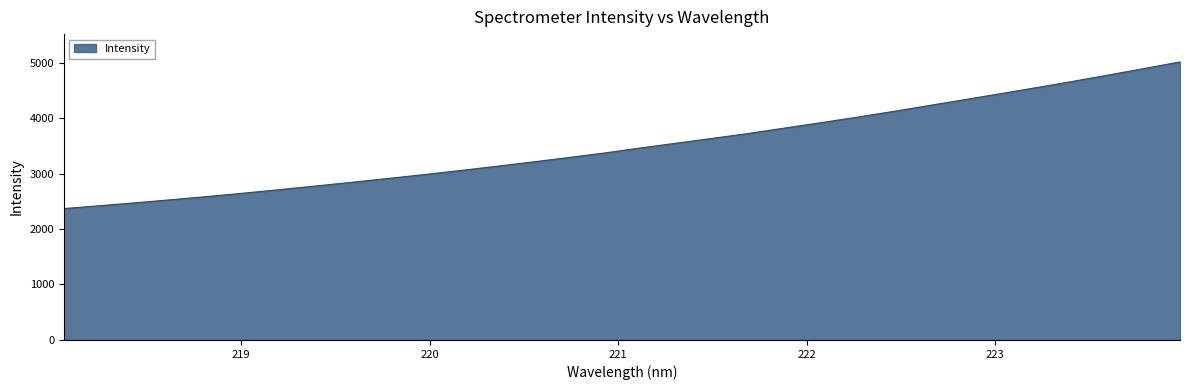

What is the greatest value displayed?

5012.1